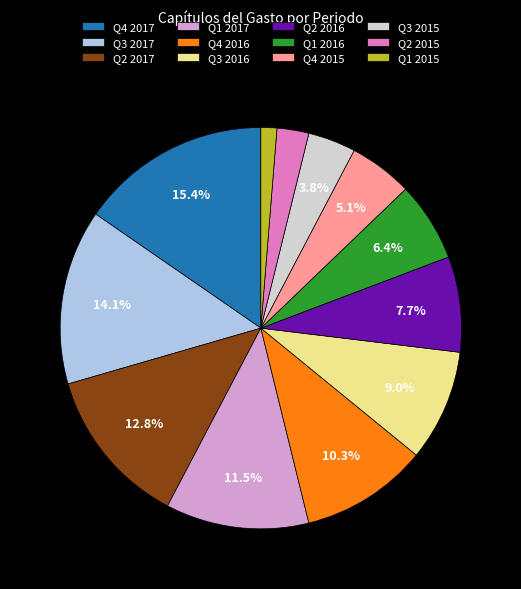

Is there any slice that represents more than half of the pie?

No